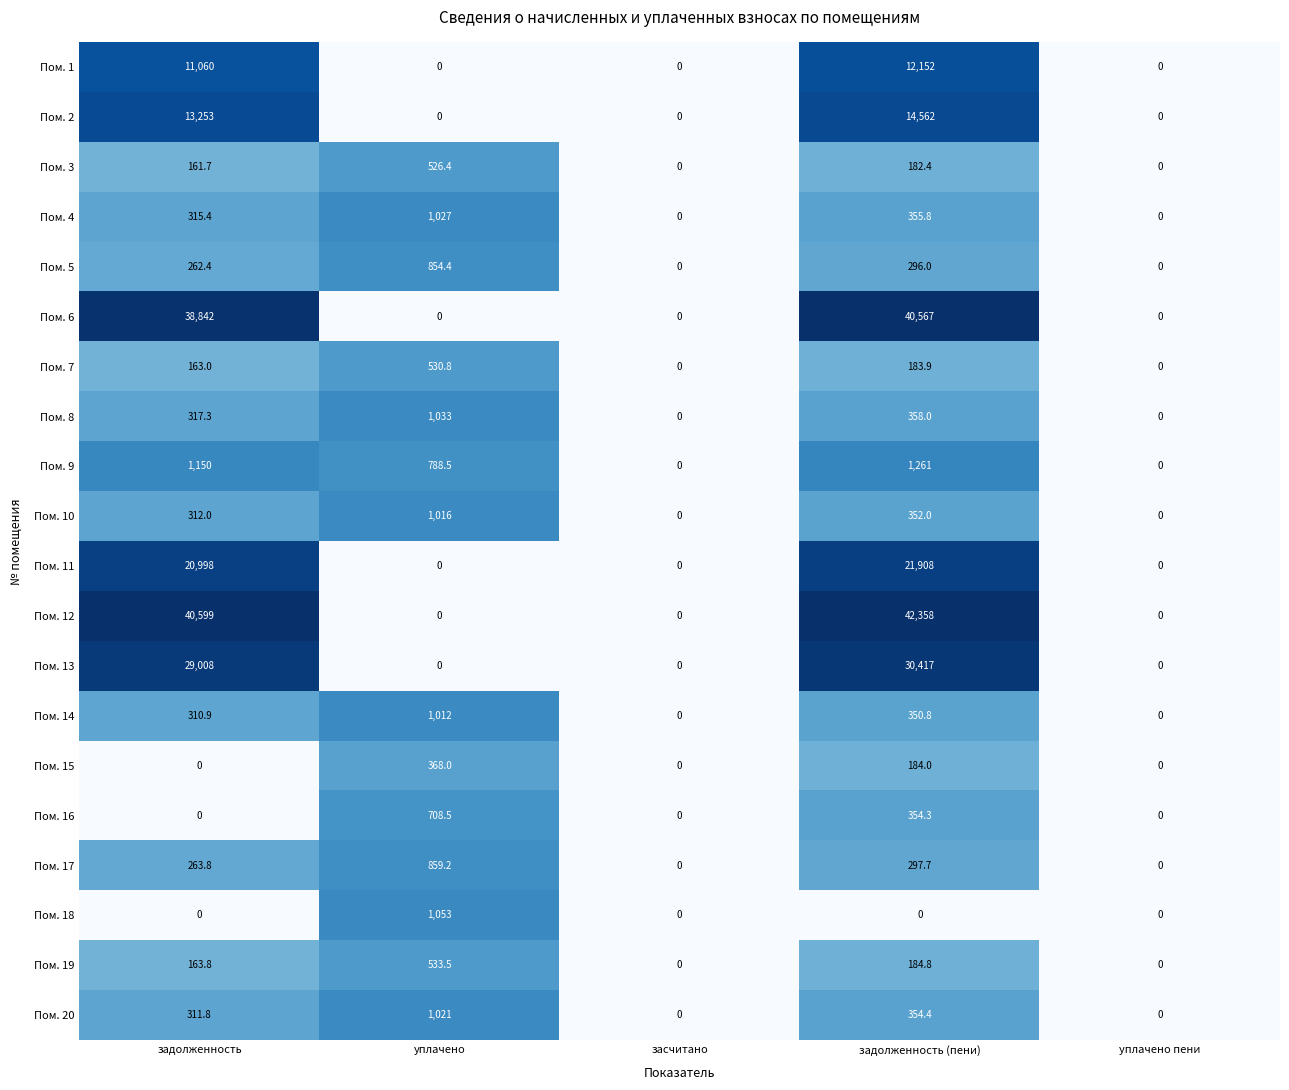

What is the difference between the highest and lowest values at задолженность (пени)?

42358.0